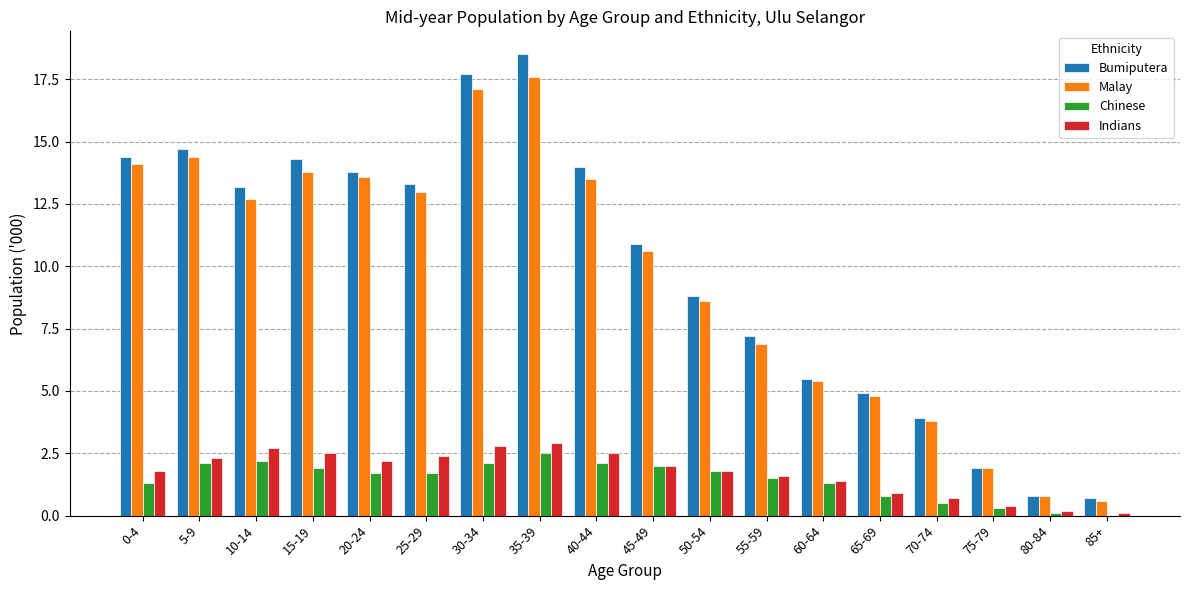

Reading right to left, list all the values displayed in this chart.

Bumiputera: 0.7	0.8	1.9	3.9	4.9	5.5	7.2	8.8	10.9	14.0	18.5	17.7	13.3	13.8	14.3	13.2	14.7	14.4
Malay: 0.6	0.8	1.9	3.8	4.8	5.4	6.9	8.6	10.6	13.5	17.6	17.1	13.0	13.6	13.8	12.7	14.4	14.1
Chinese: 0.0	0.1	0.3	0.5	0.8	1.3	1.5	1.8	2.0	2.1	2.5	2.1	1.7	1.7	1.9	2.2	2.1	1.3
Indians: 0.1	0.2	0.4	0.7	0.9	1.4	1.6	1.8	2.0	2.5	2.9	2.8	2.4	2.2	2.5	2.7	2.3	1.8